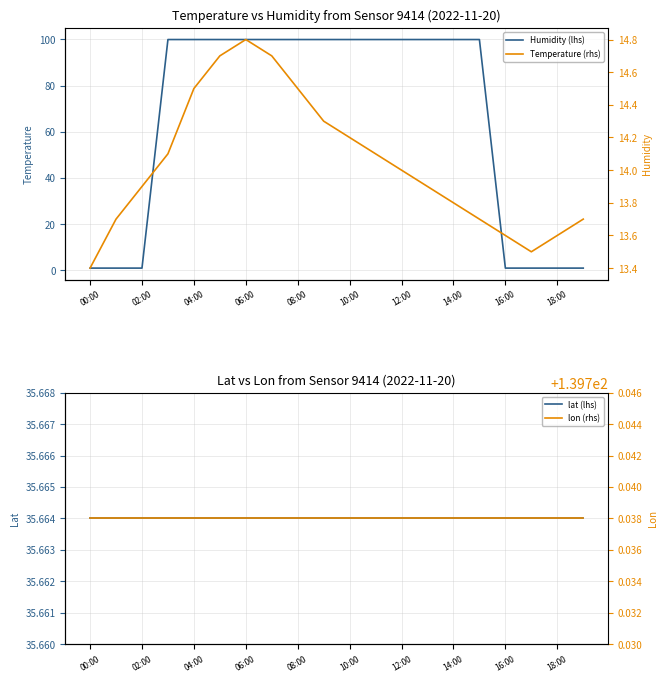

True or false: Humidity (lhs) has a value of 135.0 at 06:00.

False